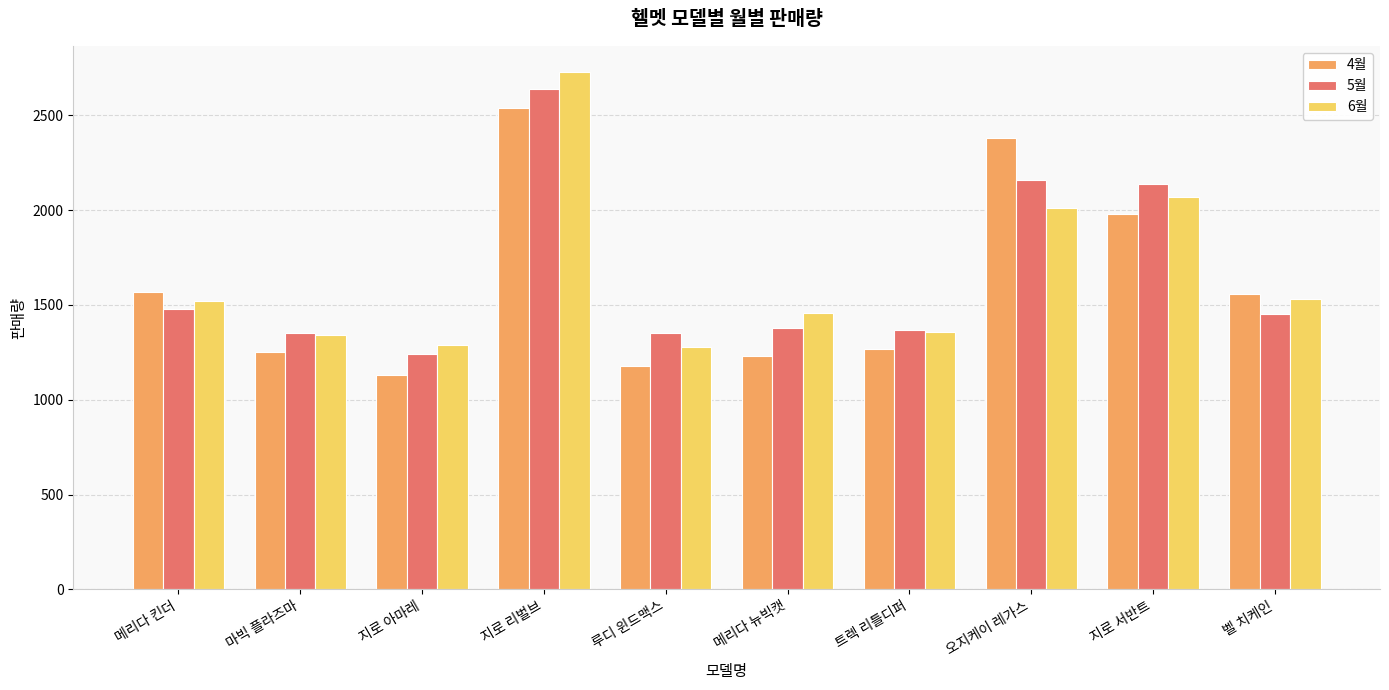

What is the average value of the 4월 series?

1609